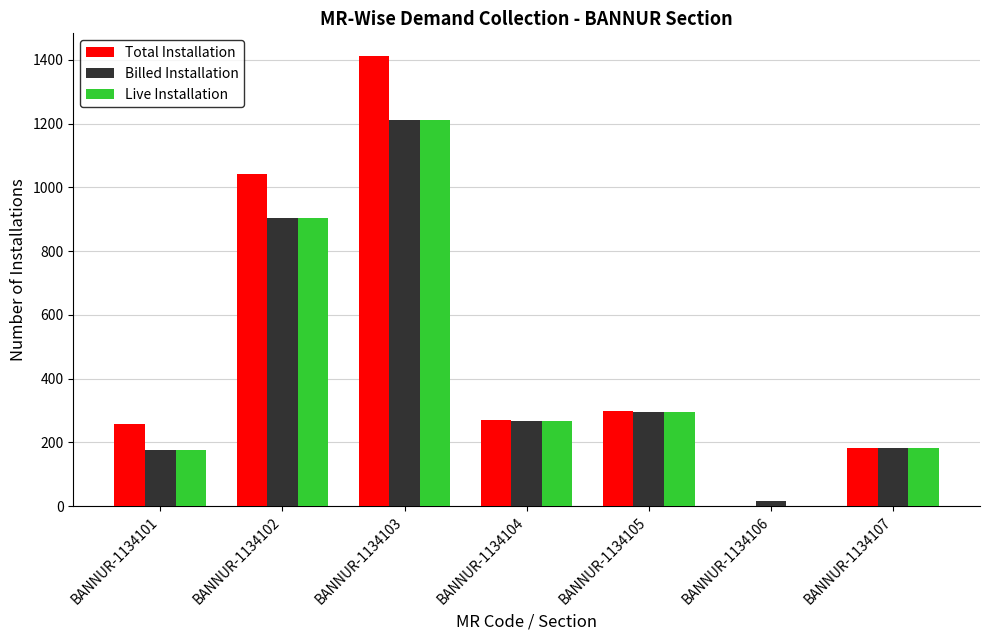

Count the number of data series in this chart.

3